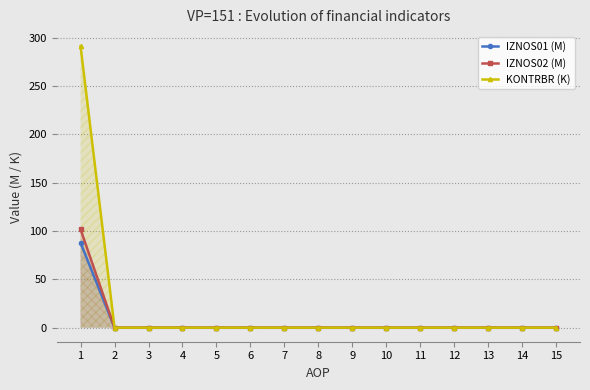

Reading right to left, extract all data points from this chart.

IZNOS01 (M): 0.0	0.0	0.0	0.0	0.0	0.0	0.0	0.0	0.0	0.0	0.0	0.0	0.0	0.0	87.8
IZNOS02 (M): 0.0	0.0	0.0	0.0	0.0	0.0	0.0	0.0	0.0	0.0	0.0	0.0	0.0	0.0	101.6
KONTRBR (K): 0.0	0.0	0.0	0.0	0.0	0.0	0.0	0.0	0.0	0.0	0.0	0.0	0.0	0.0	291.1